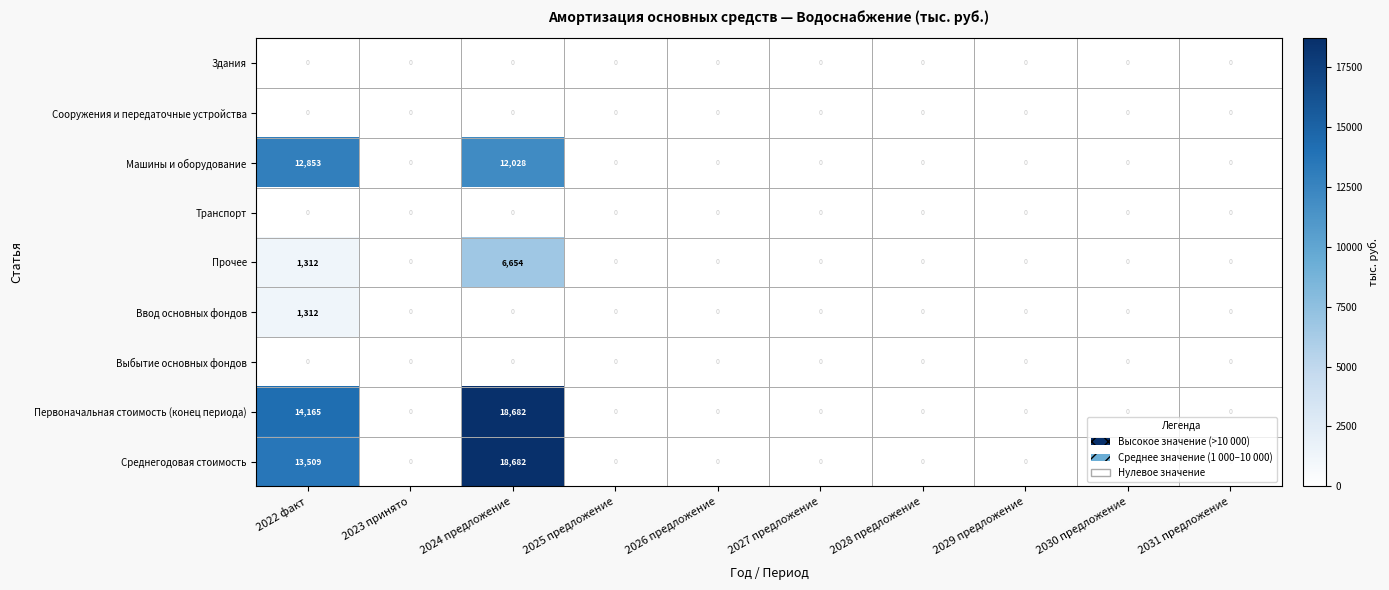

The value of Ввод основных фондов at 2022 факт is 1798. True or false?

False